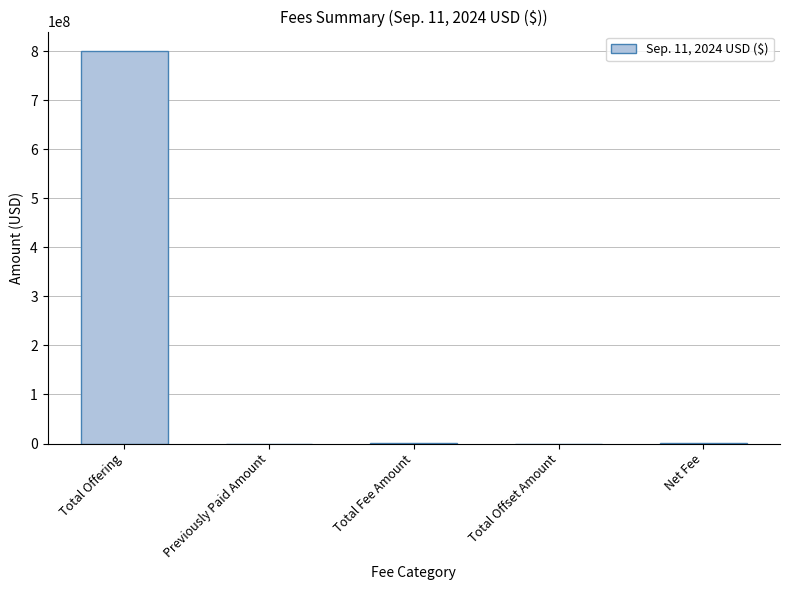

The chart shows a value of 281545713 at Total Offset Amount. True or false?

False